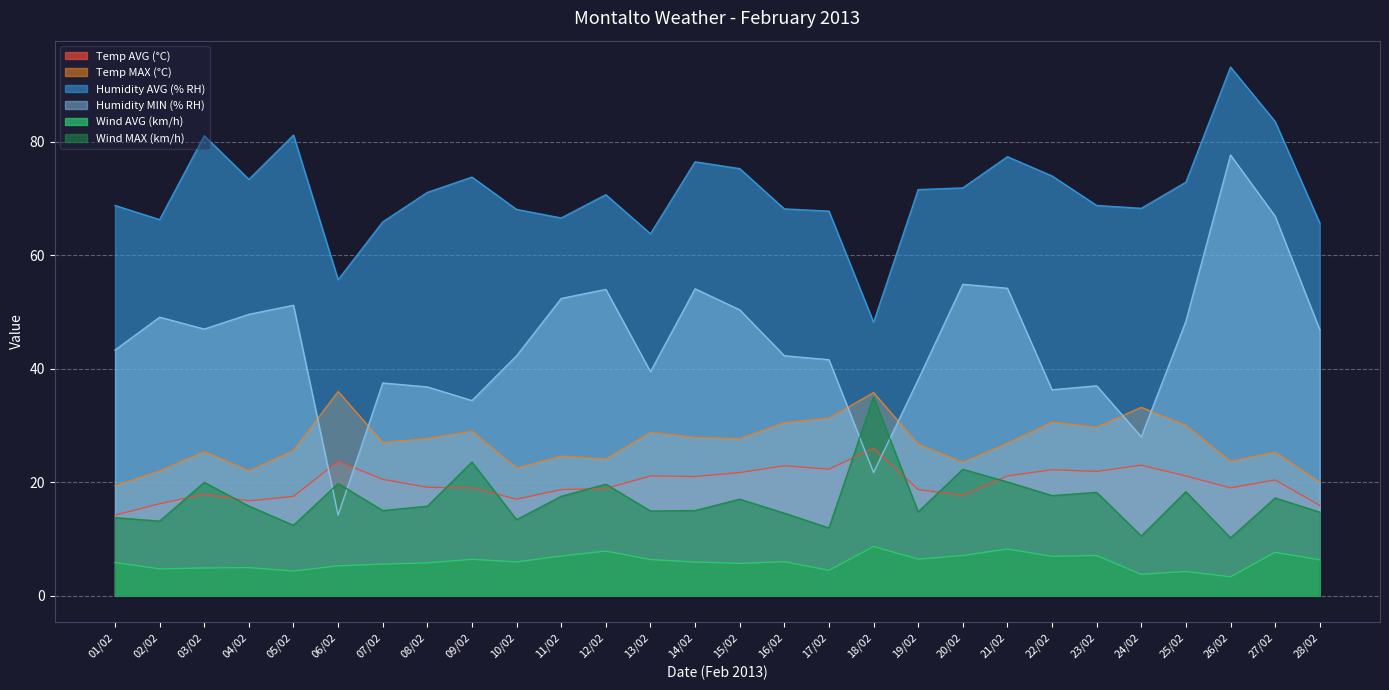

What is the difference between the second highest and minimum values in the Wind MAX (km/h) series?

13.4